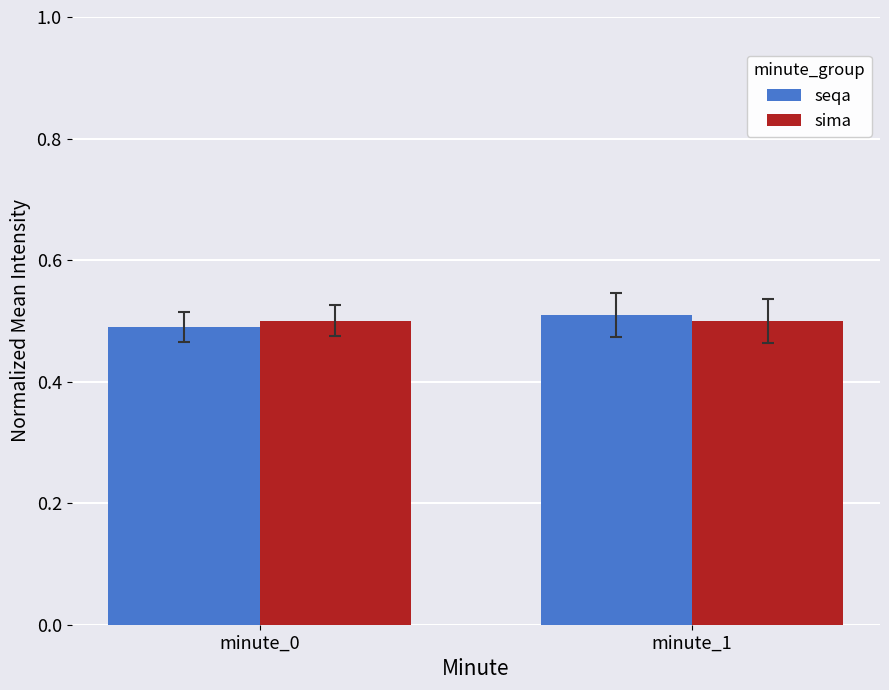

What is the maximum value for seqa?

0.5